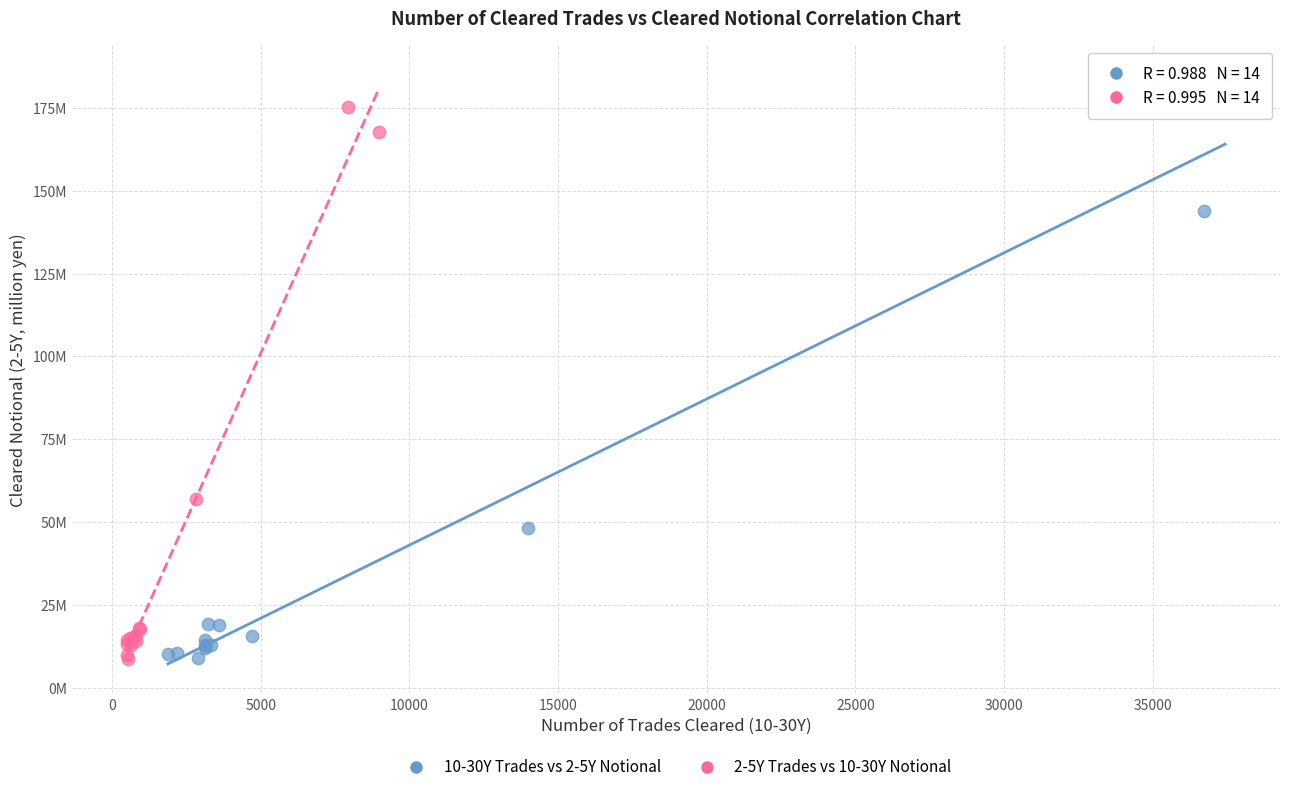

What are all the series names shown in the legend?

10-30Y Trades vs 2-5Y Notional, 2-5Y Trades vs 10-30Y Notional